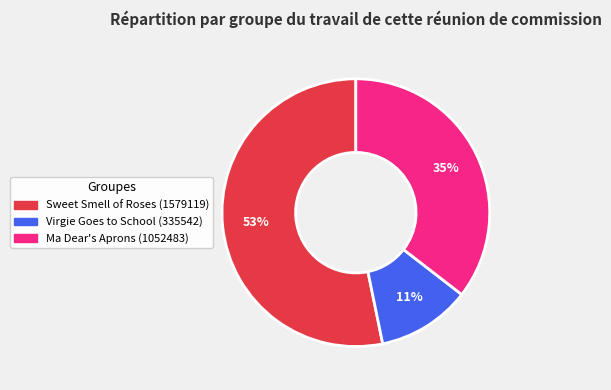

Which category accounts for the majority?

Sweet Smell of Roses (1579119)